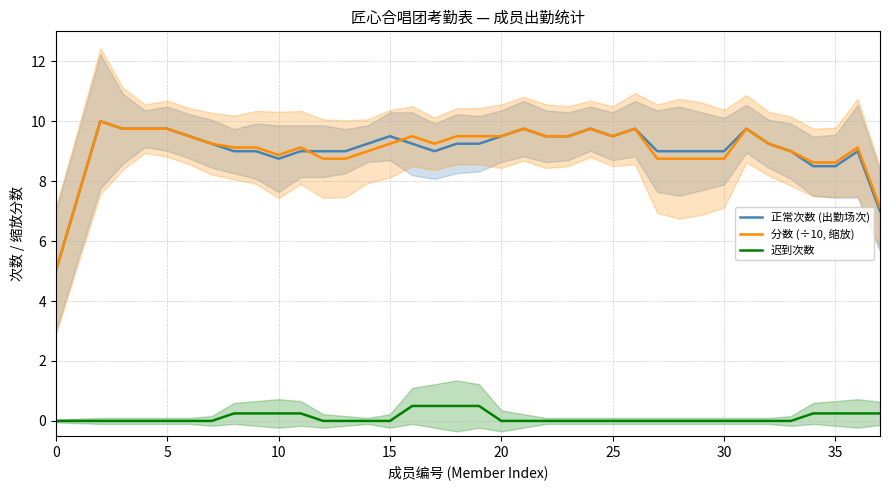

True or false: 迟到次数 and 正常次数 (出勤场次) cross at least once.

False